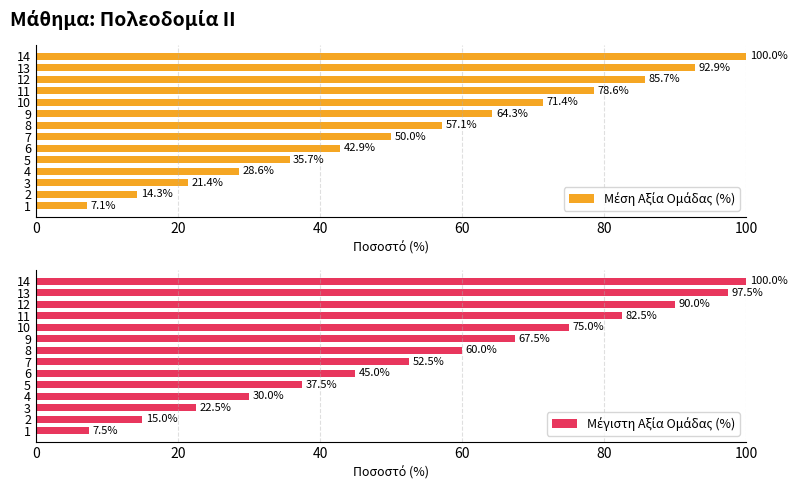

Between 7 and 11, which is larger?

11